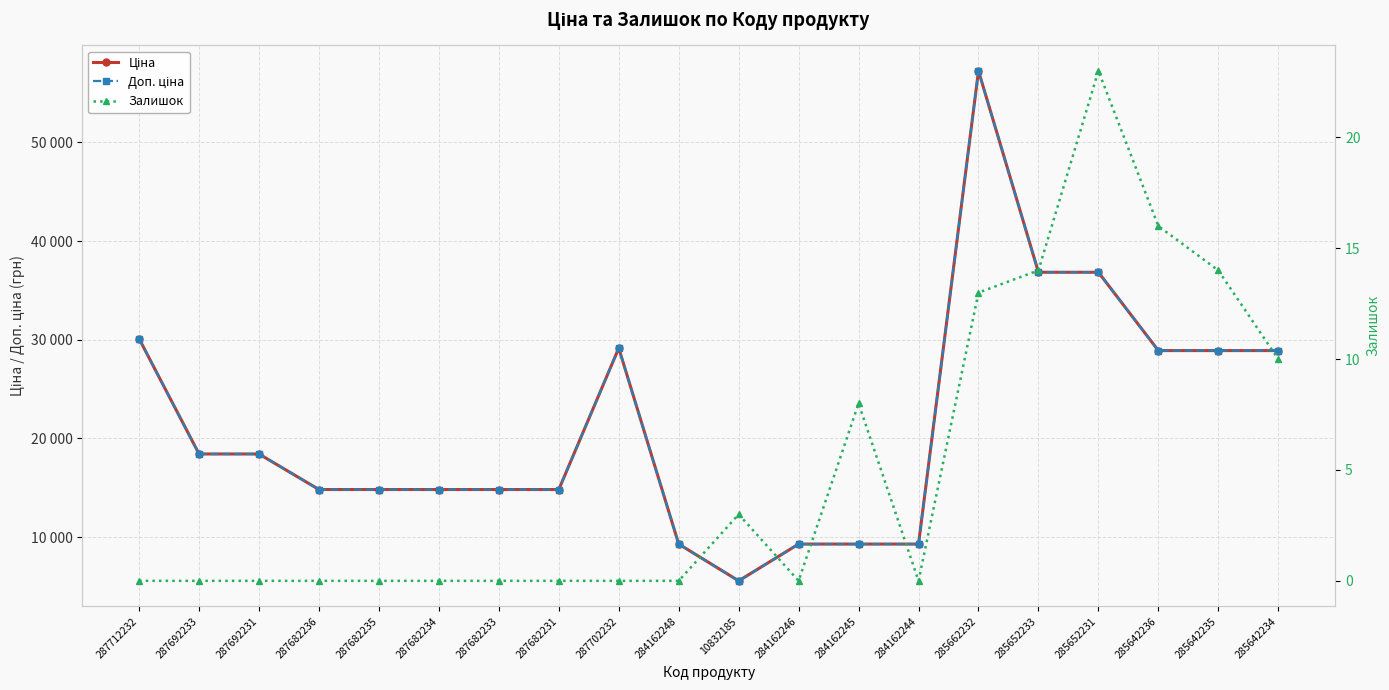

Between 287712232 and 287682231, which is larger?

287712232